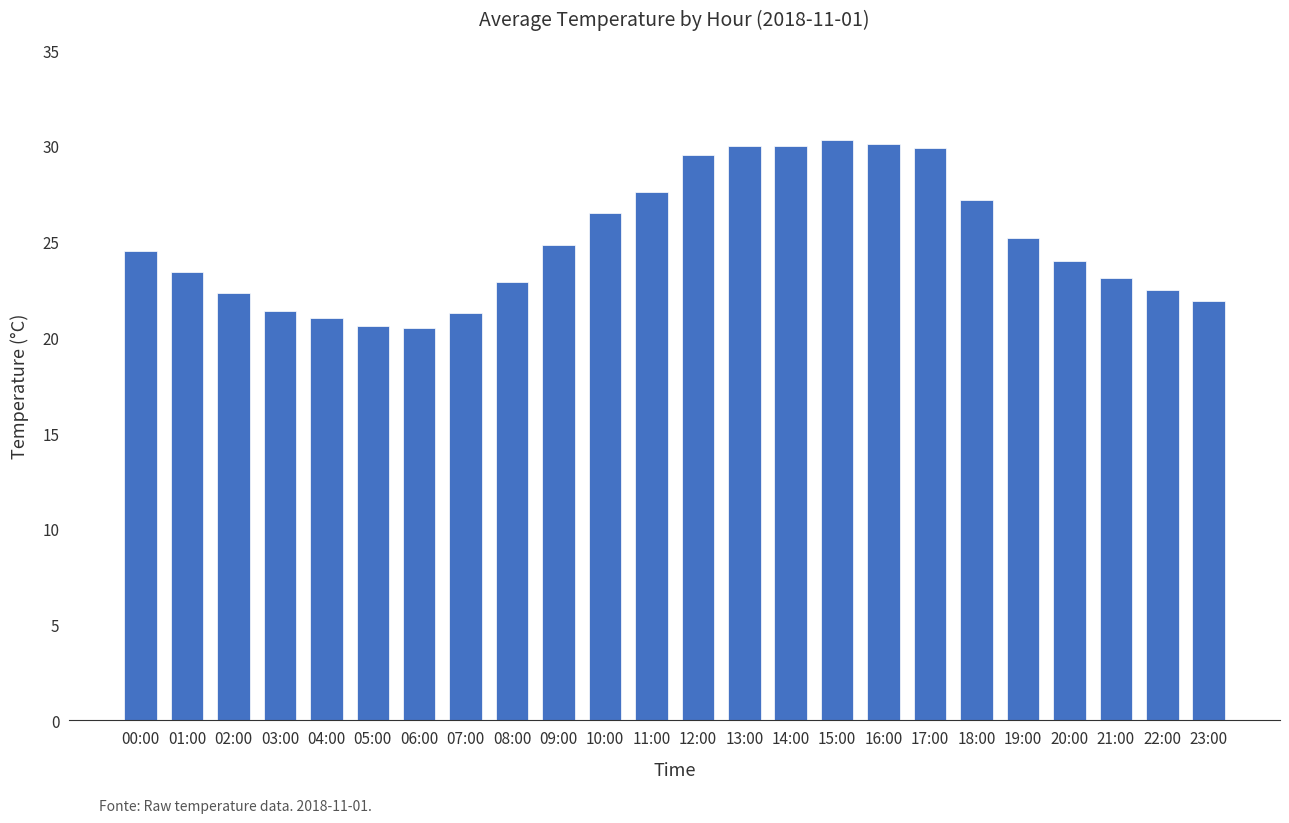

What is the difference between the maximum and minimum values?

9.8